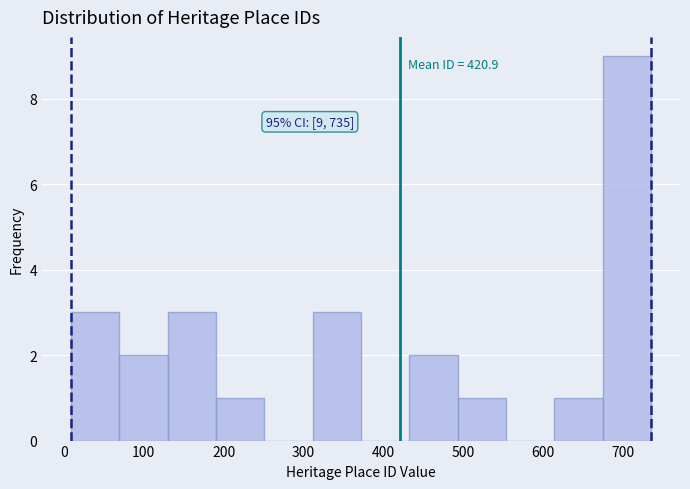

Over which range of the x-axis is the bar tallest?

670 to 740